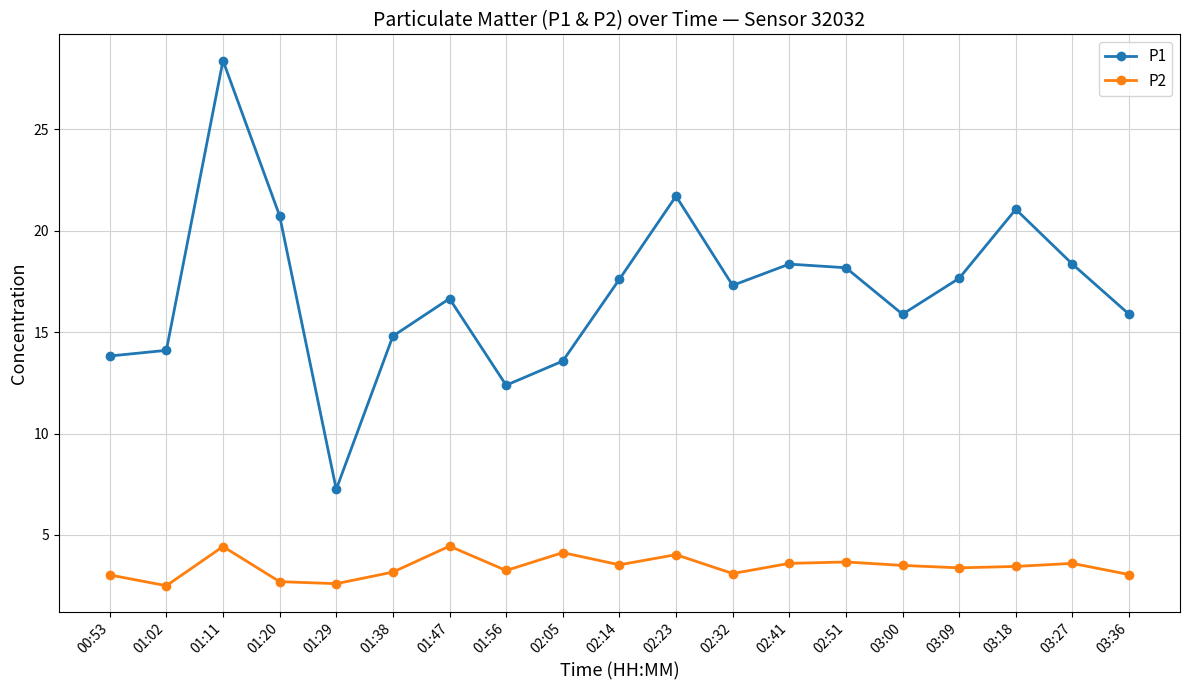

What is the label of the 18th point from the right?

01:02